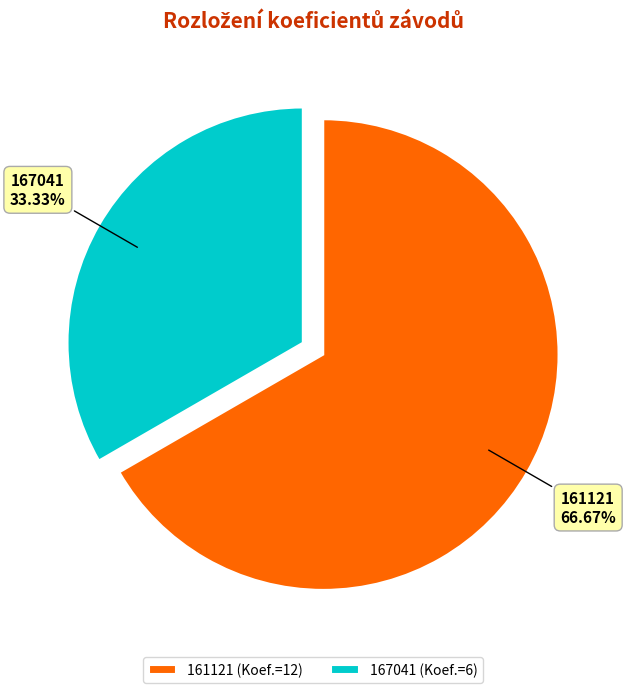

To the nearest percent, what is the average slice percentage?

50%